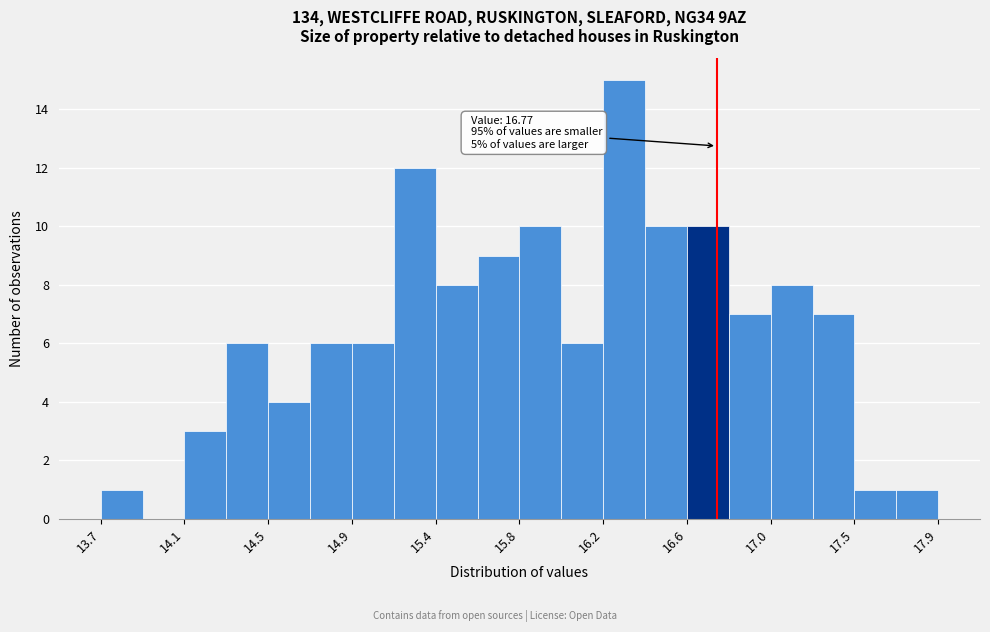

Over which range of the x-axis is the bar tallest?

16.20 to 16.41